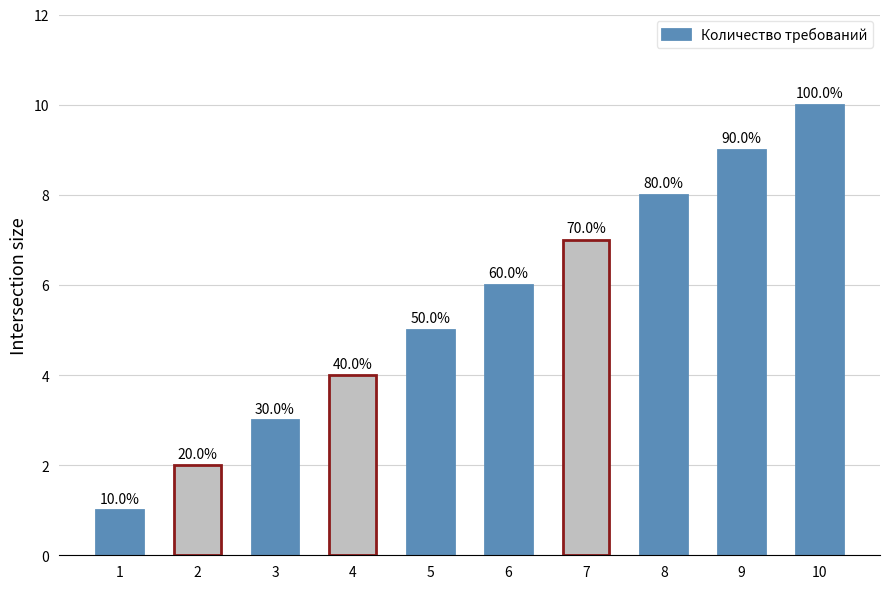

What is the value of the 6th bar from the left?

6